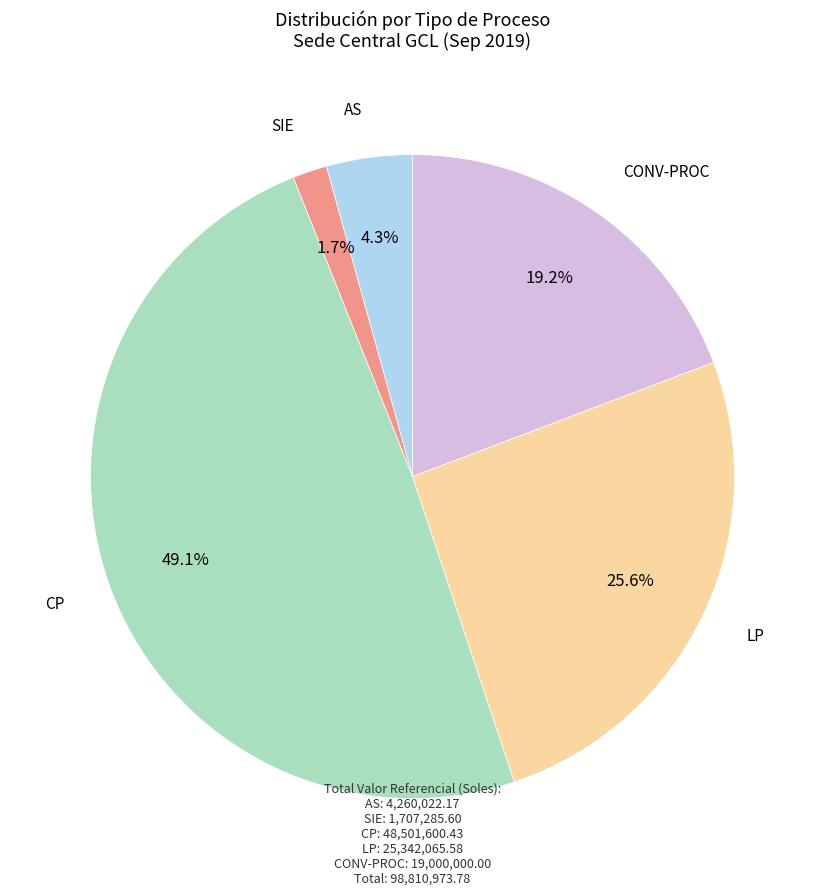

Is there a majority slice in this chart?

No